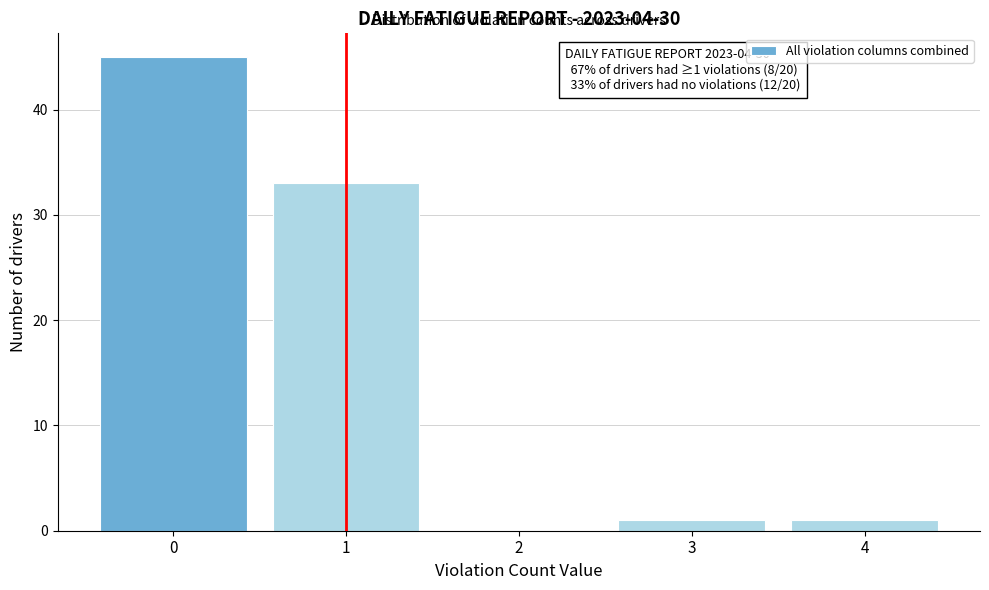

Which range on the x-axis has the tallest bar?

-0.5 to 0.5